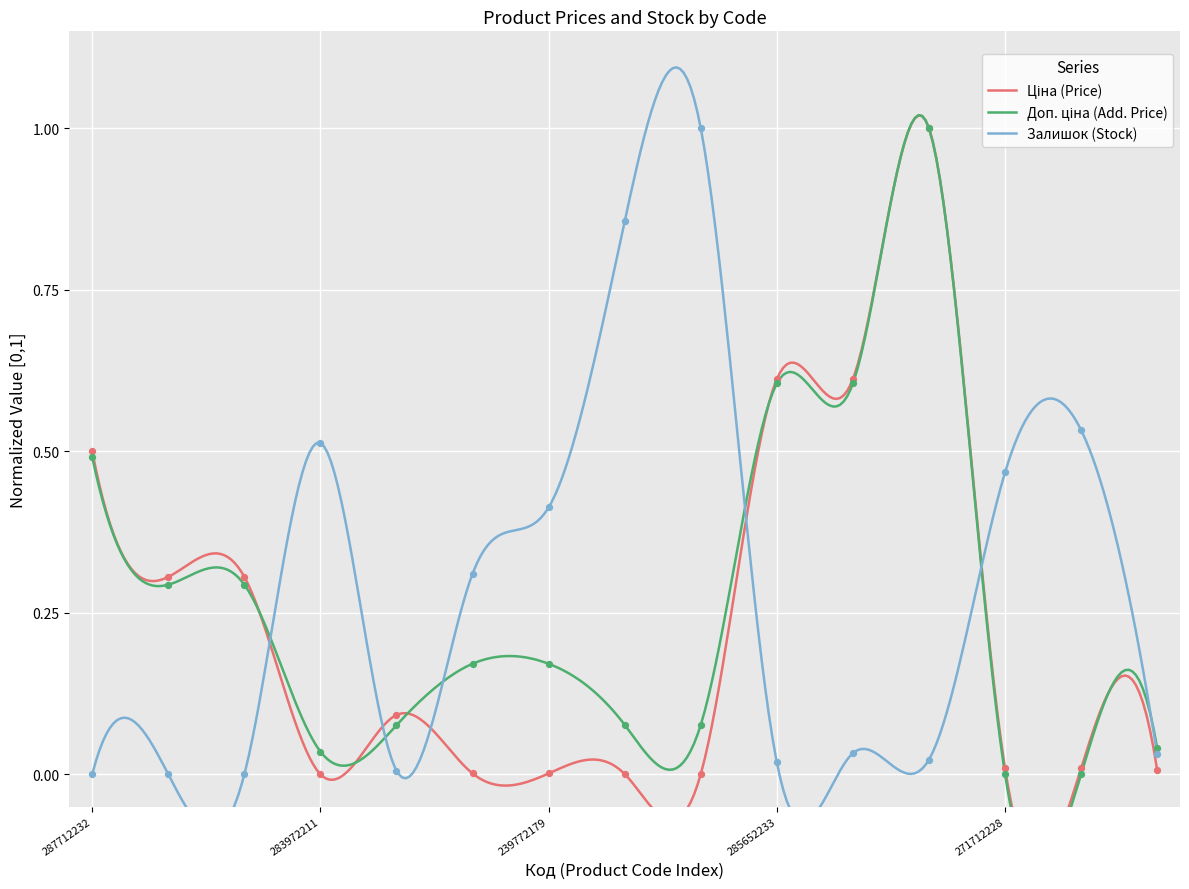

What is the total value across all series at 271712228?

0.5